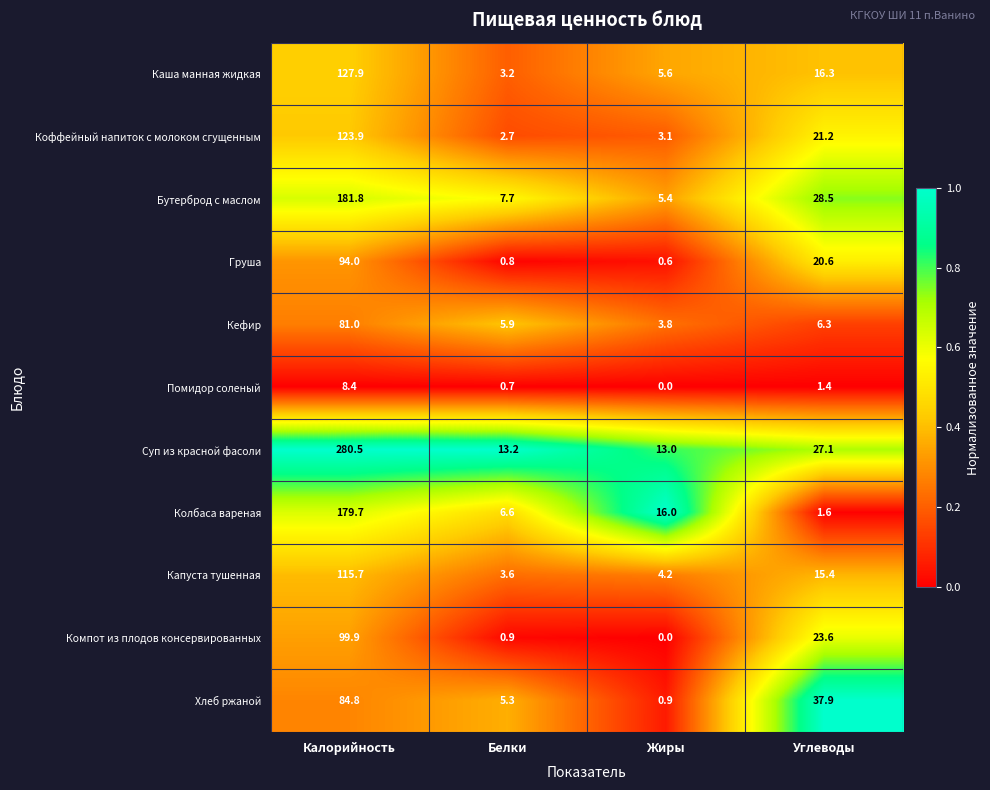

What is the approximate value of Компот из плодов консервированных at Углеводы?

23.6